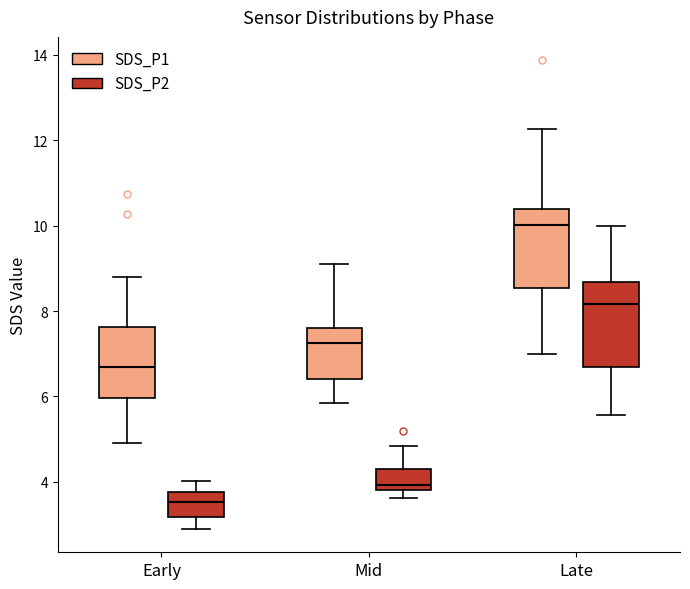

Reading left to right, transcribe this box plot: for each box, give where its median line is, the range the box spans, and where its two whiskers end, as read against the y-axis. The values are not printed on the chart, so give them approximately, as read against the axis.

Early (SDS_P1): median 6.6, box 6.0 to 7.6, whiskers 5.0 to 8.8
Early (SDS_P2): median 3.6, box 3.2 to 3.8, whiskers 3.0 to 4.0
Mid (SDS_P1): median 7.2, box 6.4 to 7.6, whiskers 5.8 to 9.2
Mid (SDS_P2): median 4.0, box 3.8 to 4.4, whiskers 3.6 to 4.8
Late (SDS_P1): median 10.0, box 8.6 to 10.4, whiskers 7.0 to 12.2
Late (SDS_P2): median 8.2, box 6.6 to 8.6, whiskers 5.6 to 10.0